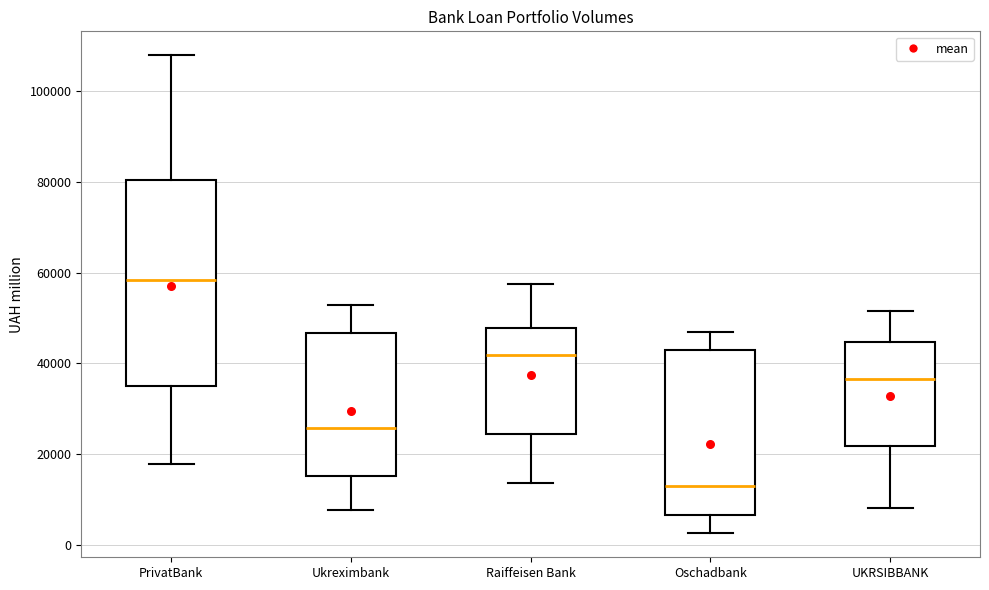

Which box has the lowest median line?

Oschadbank